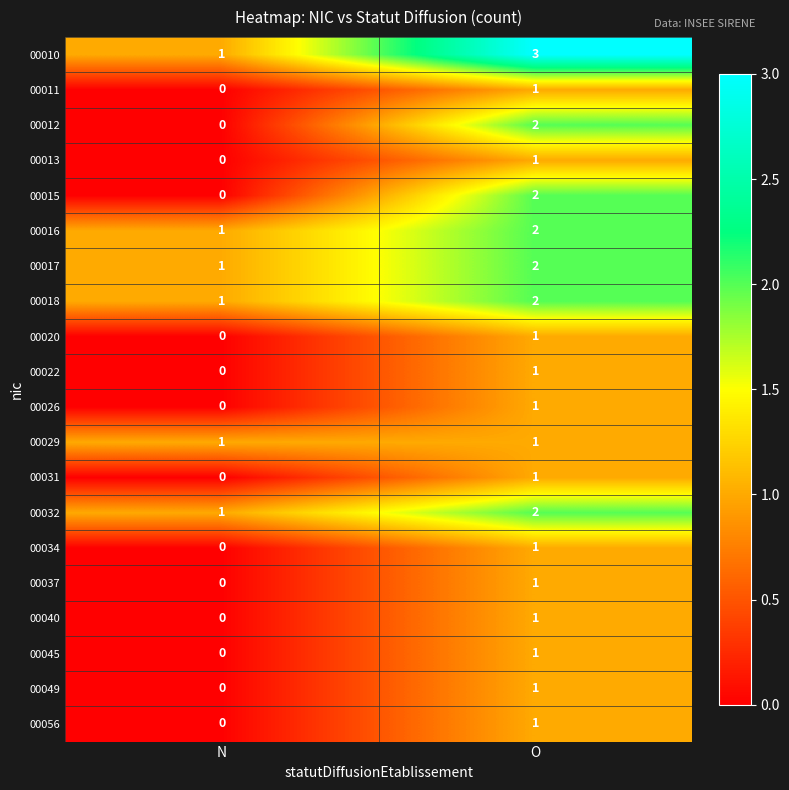

Which category has the highest value in the 00010 series?

O